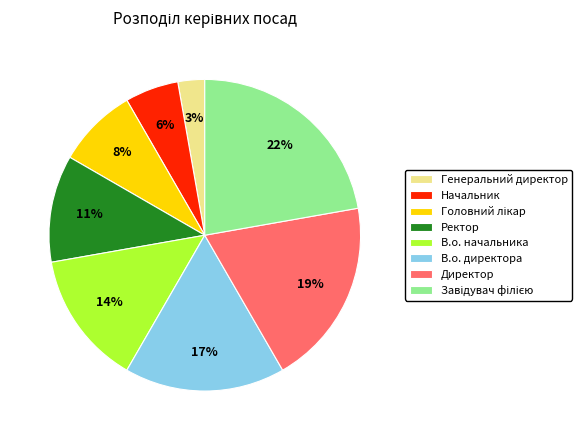

Which category has the smallest portion of the pie?

Генеральний директор